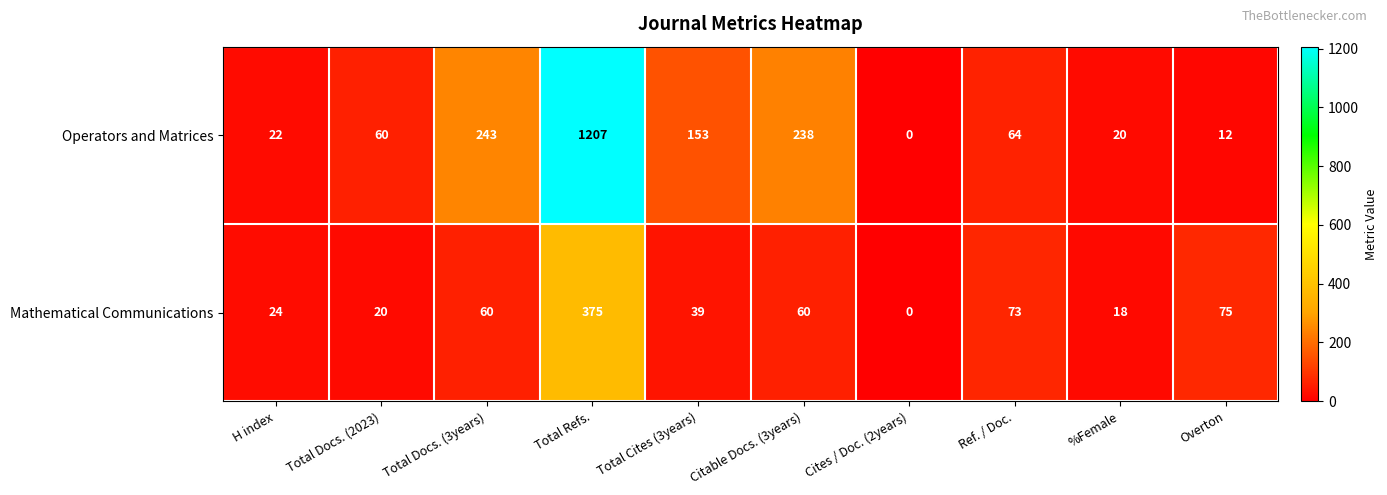

At how many categories does at least one series exceed 214?

3